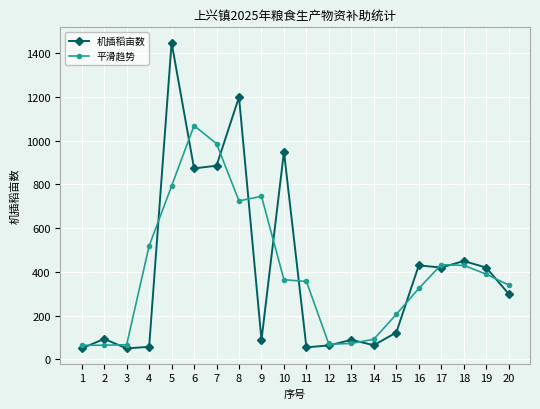

What is the spread (max minus min) of values at 18?

20.0